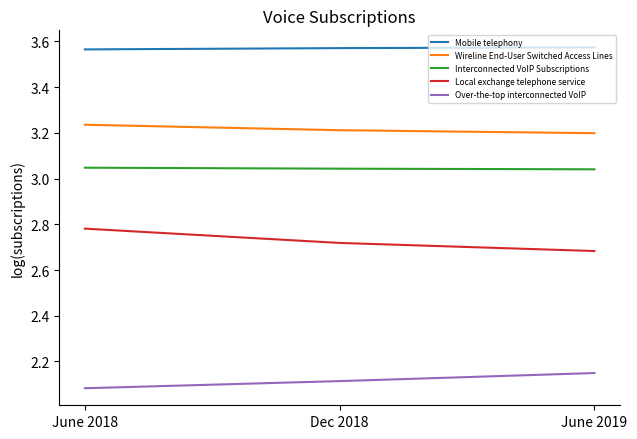

What are all the series names shown in the legend?

Mobile telephony, Wireline End-User Switched Access Lines, Interconnected VoIP Subscriptions, Local exchange telephone service, Over-the-top interconnected VoIP